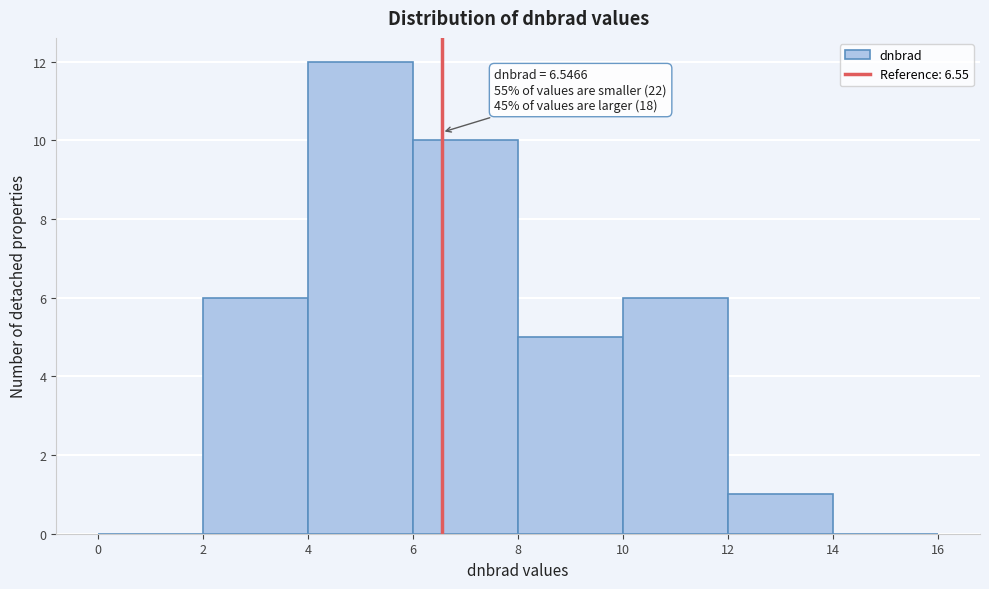

Over which range of the x-axis is the bar tallest?

4 to 6